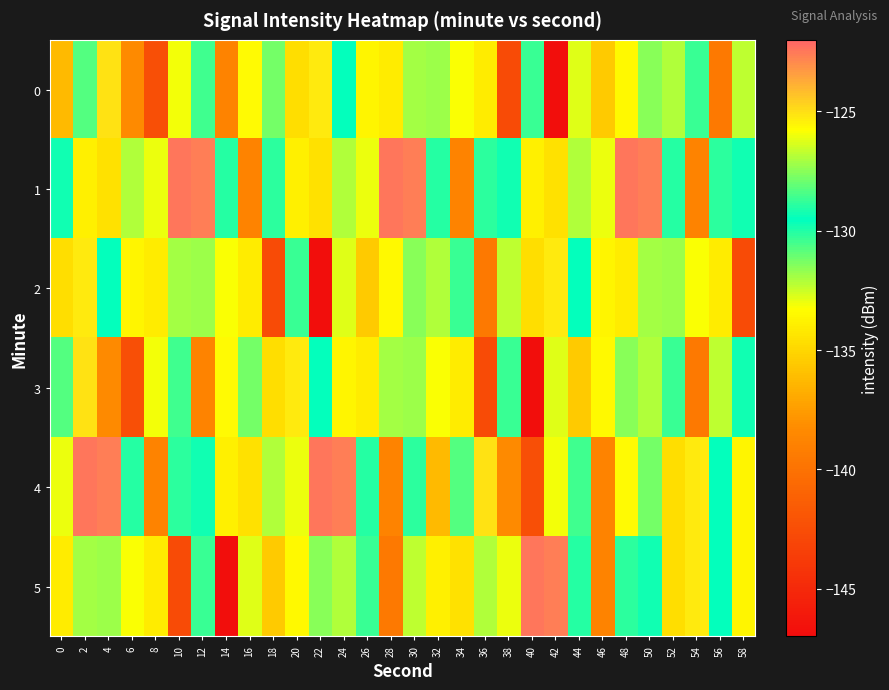

Reading left to right, transcribe all the data shown in this chart.

0: 0=-136.2	2=-128.3	4=-125.1	6=-138.3	8=-142.3	10=-126.0	12=-128.6	14=-138.8	16=-125.6	18=-127.8	20=-134.6	22=-125.3	24=-129.6	26=-133.7	28=-134.1	30=-131.9	32=-131.9	34=-133.2	36=-134.1	38=-142.6	40=-128.7	42=-146.9	44=-132.8	46=-135.5	48=-133.5	50=-131.5	52=-132.1	54=-128.7	56=-139.5	58=-132.3
1: 0=-129.3	2=-133.9	4=-134.5	6=-132.1	8=-133.0	10=-122.4	12=-122.6	14=-130.1	16=-138.9	18=-130.2	20=-133.9	22=-134.5	24=-132.1	26=-133.0	28=-122.4	30=-122.6	32=-130.1	34=-138.9	36=-130.2	38=-129.3	40=-133.9	42=-134.5	44=-132.1	46=-133.0	48=-122.4	50=-122.6	52=-130.1	54=-138.9	56=-130.2	58=-129.3
2: 0=-134.6	2=-125.3	4=-129.6	6=-133.7	8=-134.1	10=-131.9	12=-131.9	14=-133.2	16=-134.1	18=-142.6	20=-128.7	22=-146.9	24=-132.8	26=-135.5	28=-133.5	30=-131.5	32=-132.1	34=-128.7	36=-139.5	38=-132.3	40=-134.6	42=-125.3	44=-129.6	46=-133.7	48=-134.1	50=-131.9	52=-131.9	54=-133.2	56=-134.1	58=-142.6
3: 0=-128.3	2=-125.1	4=-138.3	6=-142.3	8=-126.0	10=-128.6	12=-138.8	14=-125.6	16=-127.8	18=-134.6	20=-125.3	22=-129.6	24=-133.7	26=-134.1	28=-131.9	30=-131.9	32=-133.2	34=-134.1	36=-142.6	38=-128.7	40=-146.9	42=-132.8	44=-135.5	46=-133.5	48=-131.5	50=-132.1	52=-128.7	54=-139.5	56=-132.3	58=-129.3
4: 0=-133.0	2=-122.4	4=-122.6	6=-130.1	8=-138.9	10=-130.2	12=-129.3	14=-133.9	16=-134.5	18=-132.1	20=-133.0	22=-122.4	24=-122.6	26=-130.1	28=-138.9	30=-130.2	32=-136.2	34=-128.3	36=-125.1	38=-138.3	40=-142.3	42=-126.0	44=-128.6	46=-138.8	48=-125.6	50=-127.8	52=-134.6	54=-125.3	56=-129.6	58=-133.7
5: 0=-134.1	2=-131.9	4=-131.9	6=-133.2	8=-134.1	10=-142.6	12=-128.7	14=-146.9	16=-132.8	18=-135.5	20=-133.5	22=-131.5	24=-132.1	26=-128.7	28=-139.5	30=-132.3	32=-133.9	34=-134.5	36=-132.1	38=-133.0	40=-122.4	42=-122.6	44=-130.1	46=-138.9	48=-130.2	50=-129.3	52=-134.6	54=-125.3	56=-129.6	58=-133.7